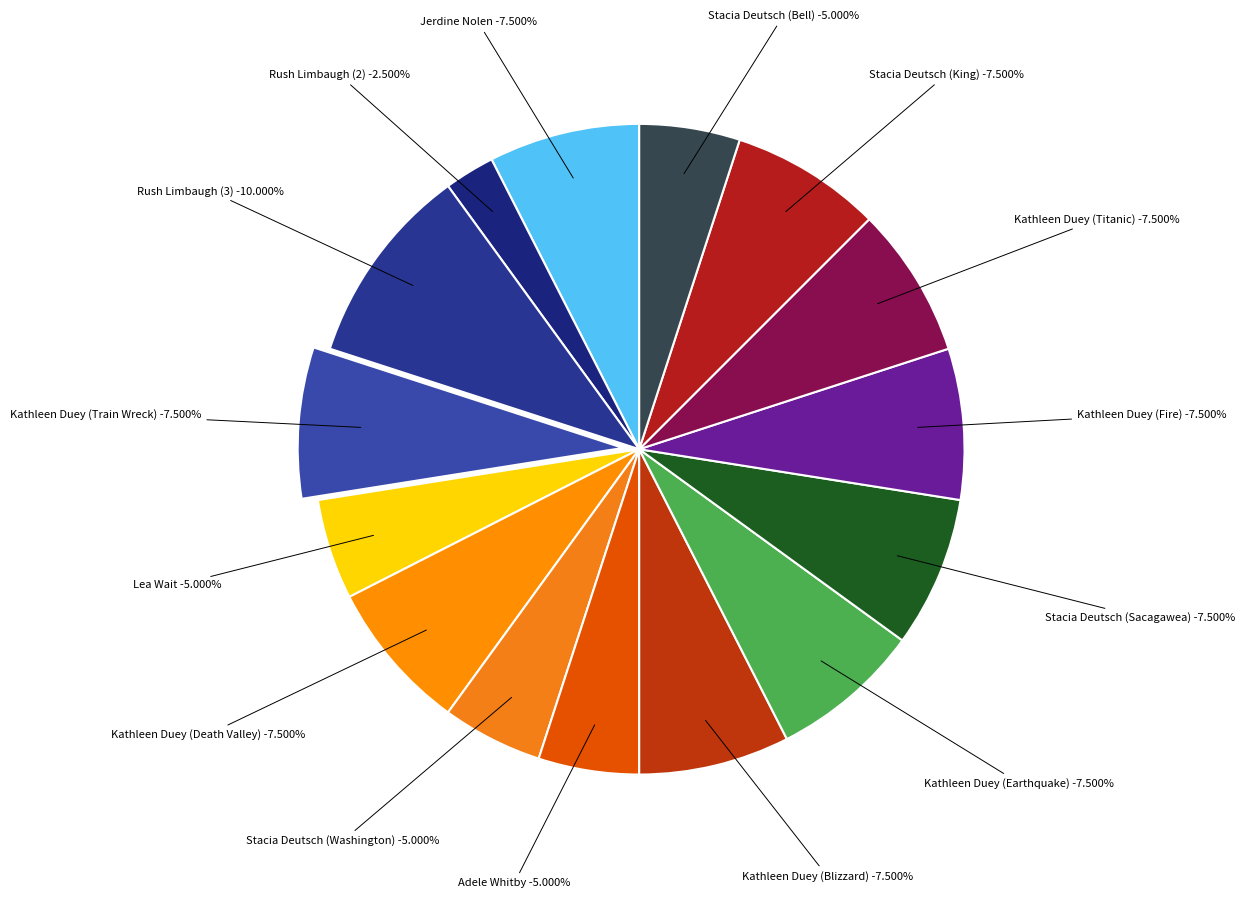

To the nearest percent, what is the average slice percentage?

7%